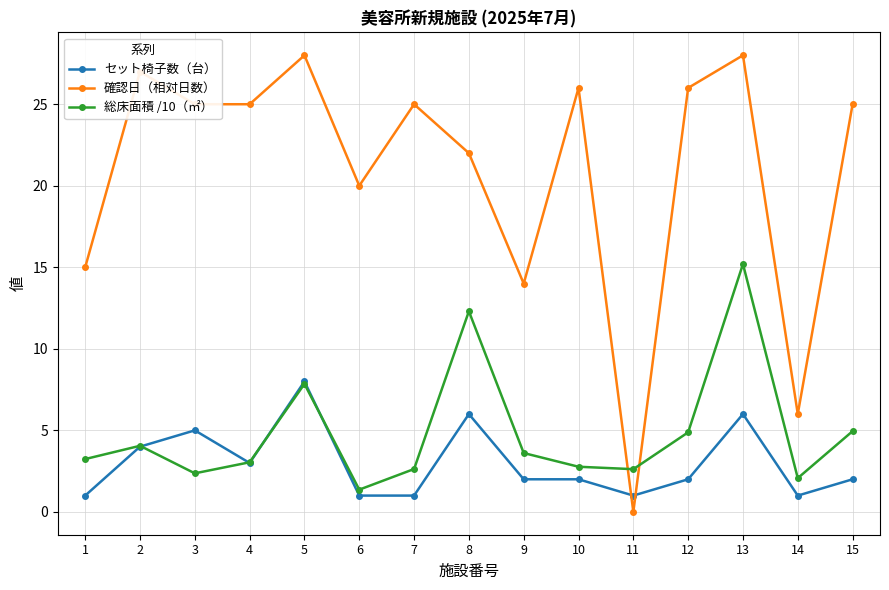

Which series changed the most between 2 and 4?

確認日（相対日数）